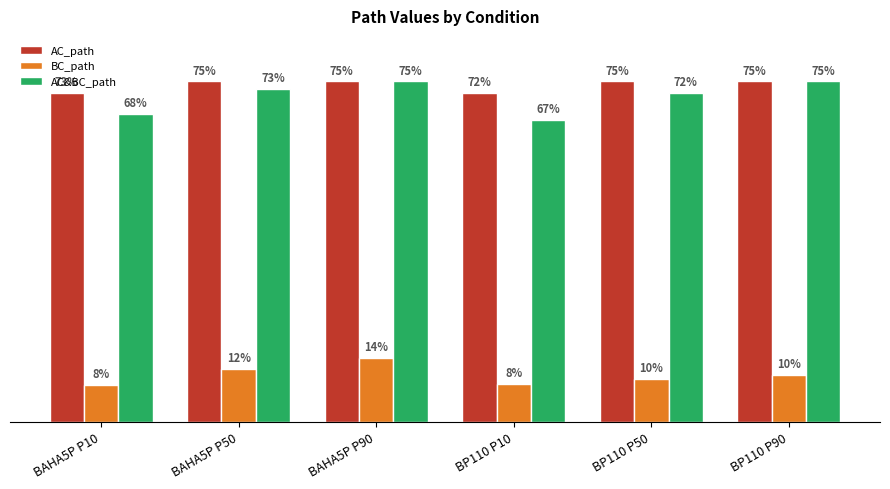

Are the bars horizontal?

No